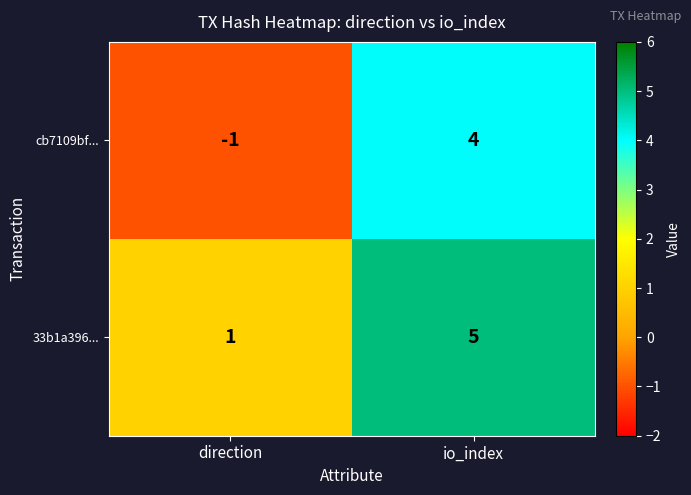

Reading right to left, what are all the values shown in this chart?

cb7109bf...: io_index=4	direction=-1
33b1a396...: io_index=5	direction=1